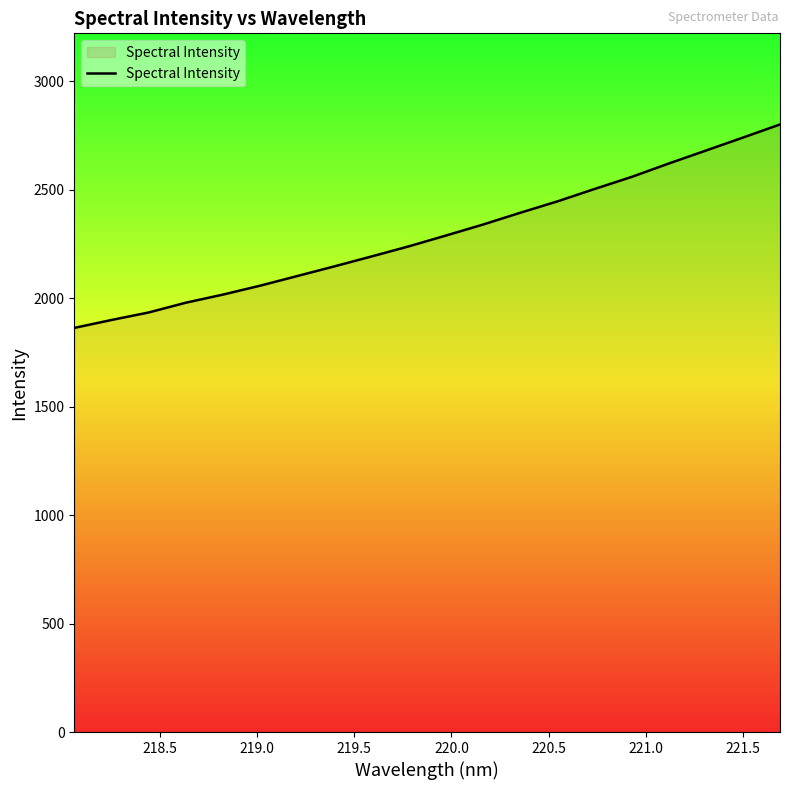

Reading left to right, extract all data points from this chart.

1862.7	1899.3	1933.8	1978.9	2016.3	2057.4	2101.8	2146.5	2192.1	2238.6	2288.4	2339.2	2393.3	2445.7	2502.9	2558.6	2620.3	2680.0	2740.0	2800.5